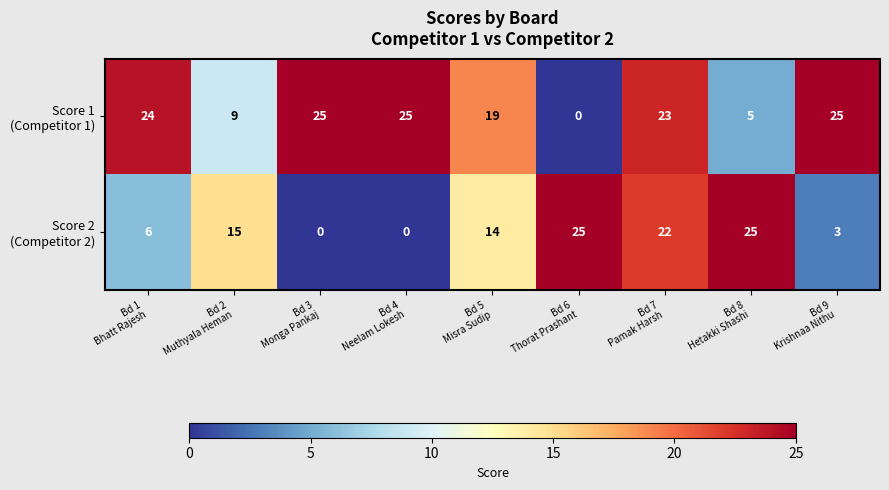

What is the greatest value displayed?

25